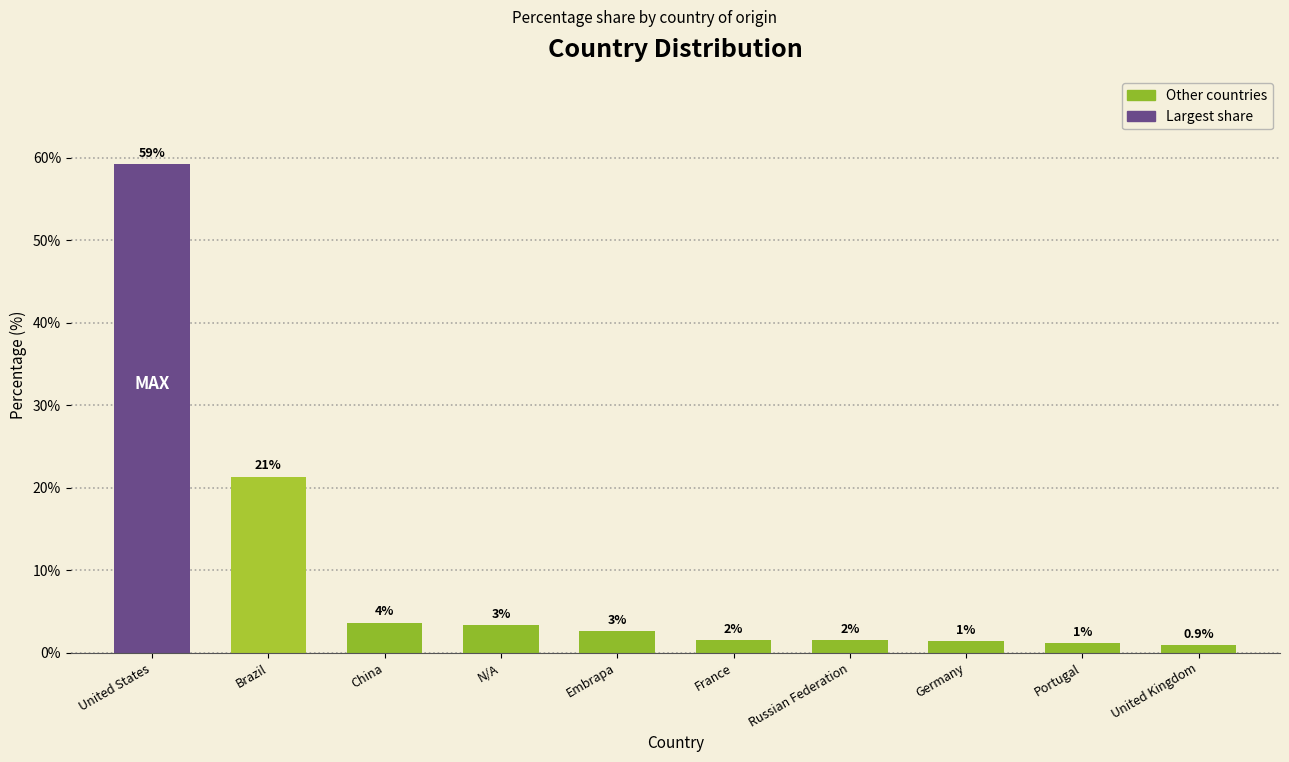

Does the chart contain any negative values?

No